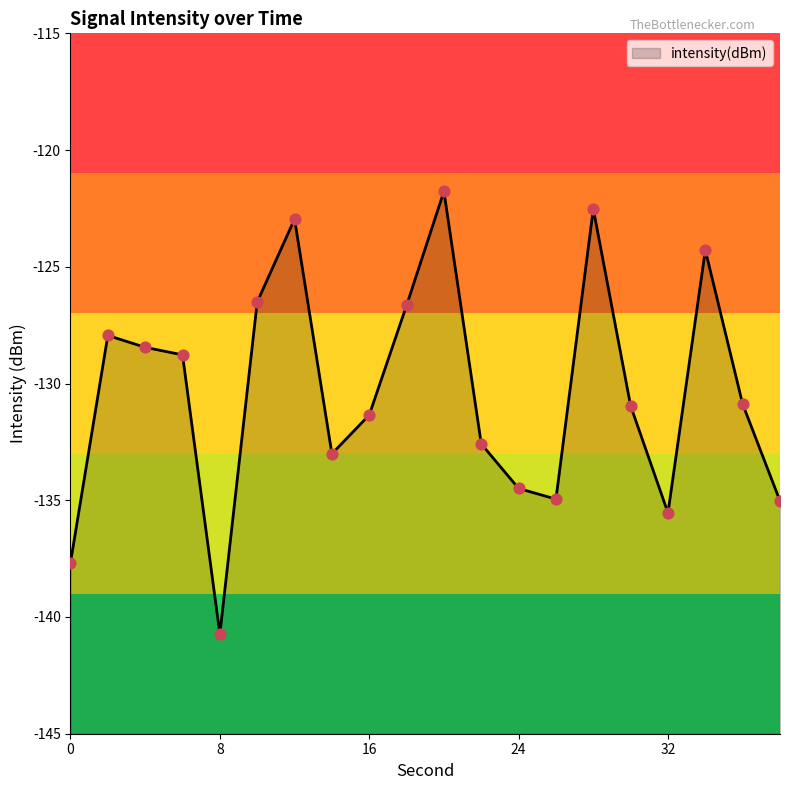

What is the change in value from 16 to 34?

+7.1